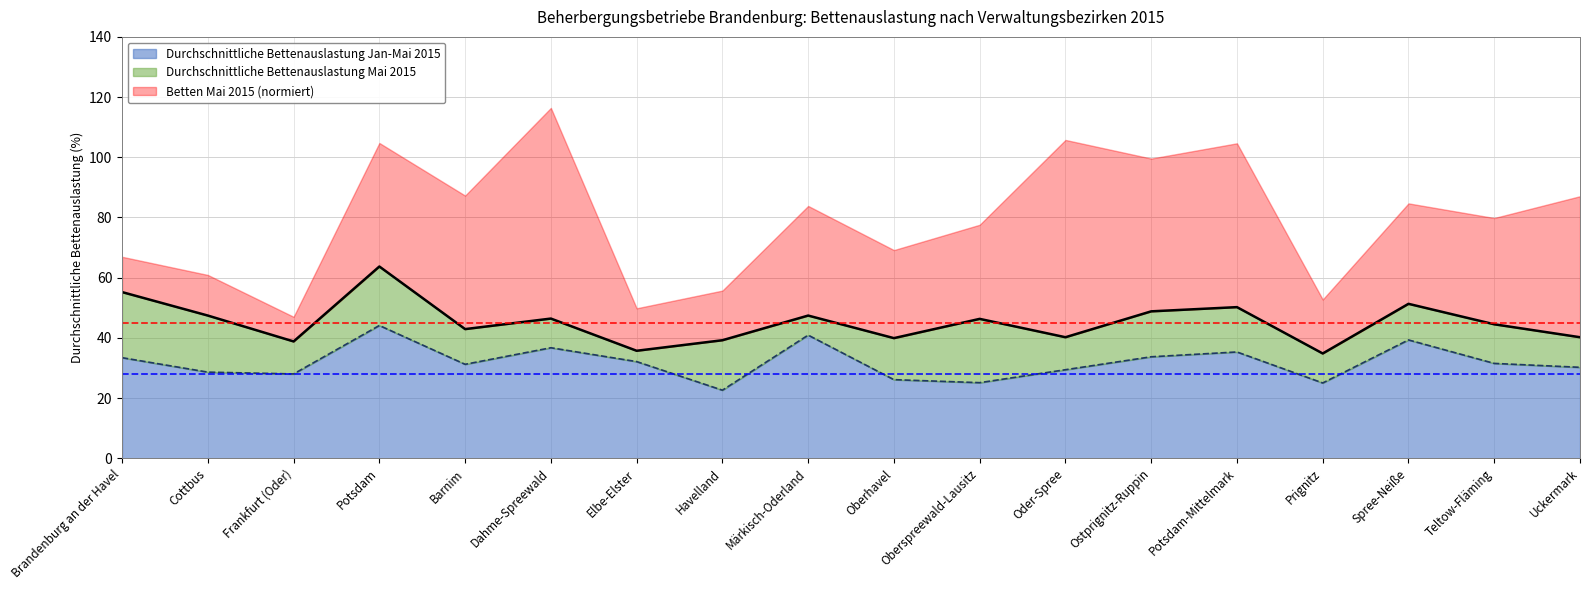

Where is Durchschnittliche Bettenauslastung Jan-Mai 2015 nearest to the value 33?

Brandenburg an der Havel